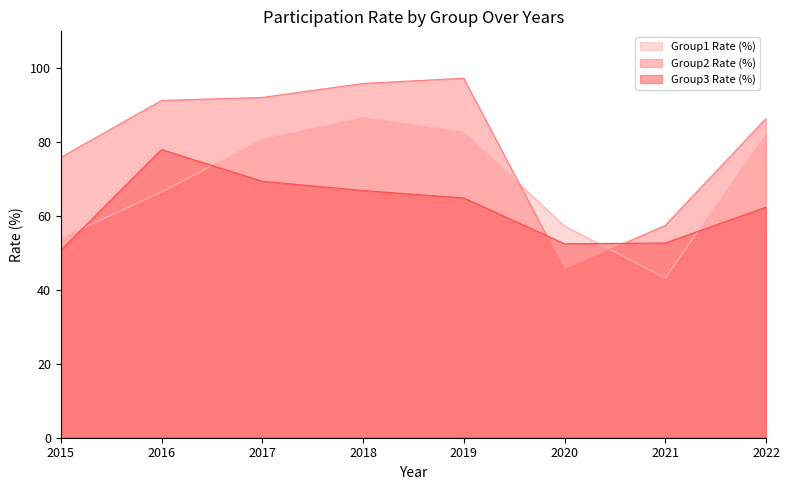

At which category is the sum across all series the highest?

2018